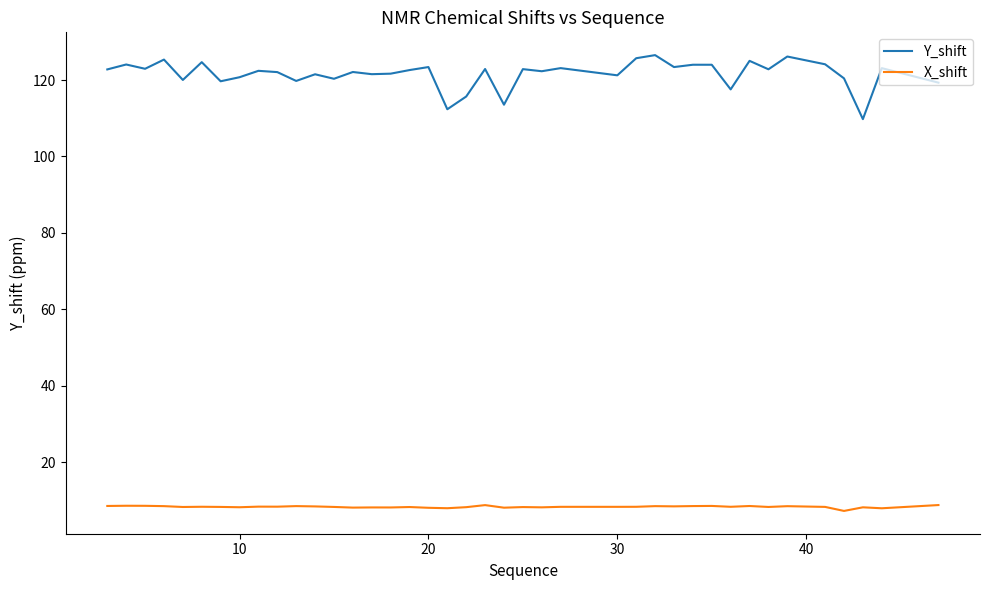

Which series has the largest range (max minus min)?

Y_shift